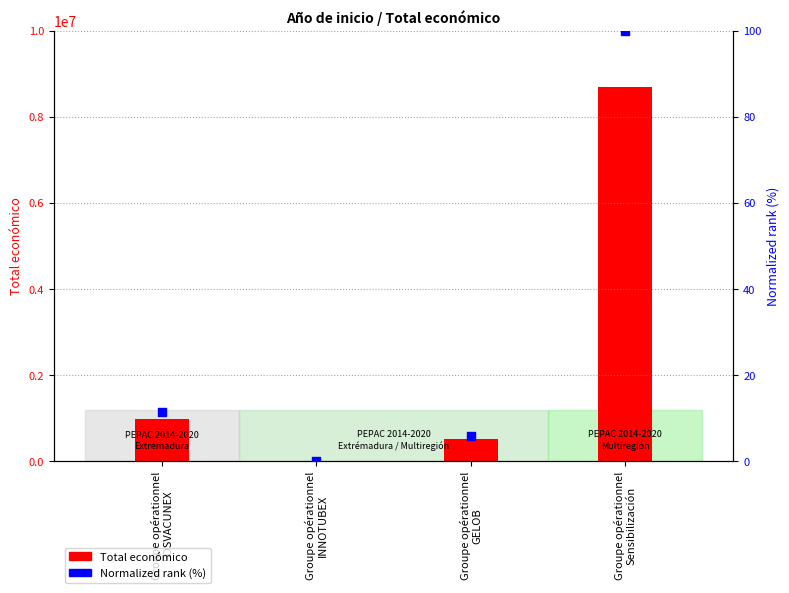

Which series has the largest Y range (max minus min)?

Total económico